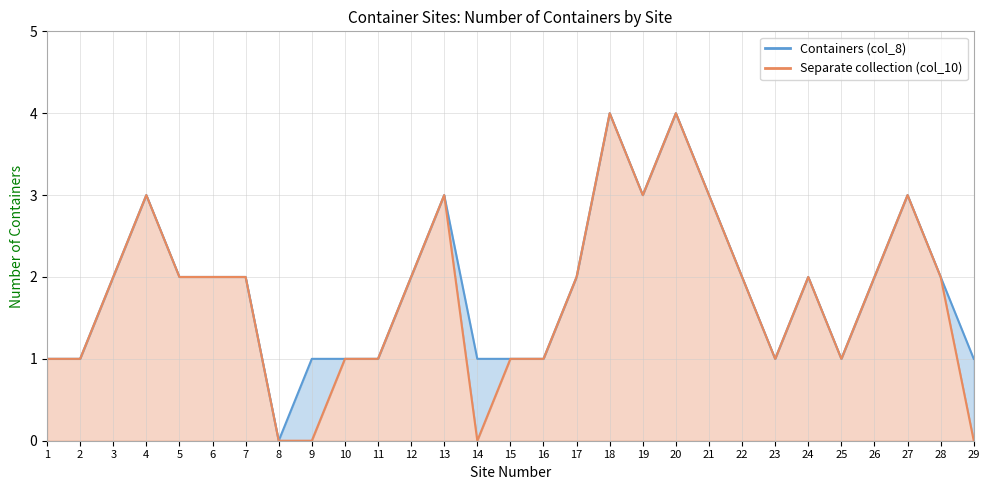

What are all the series names shown in the legend?

Containers (col_8), Separate collection (col_10)